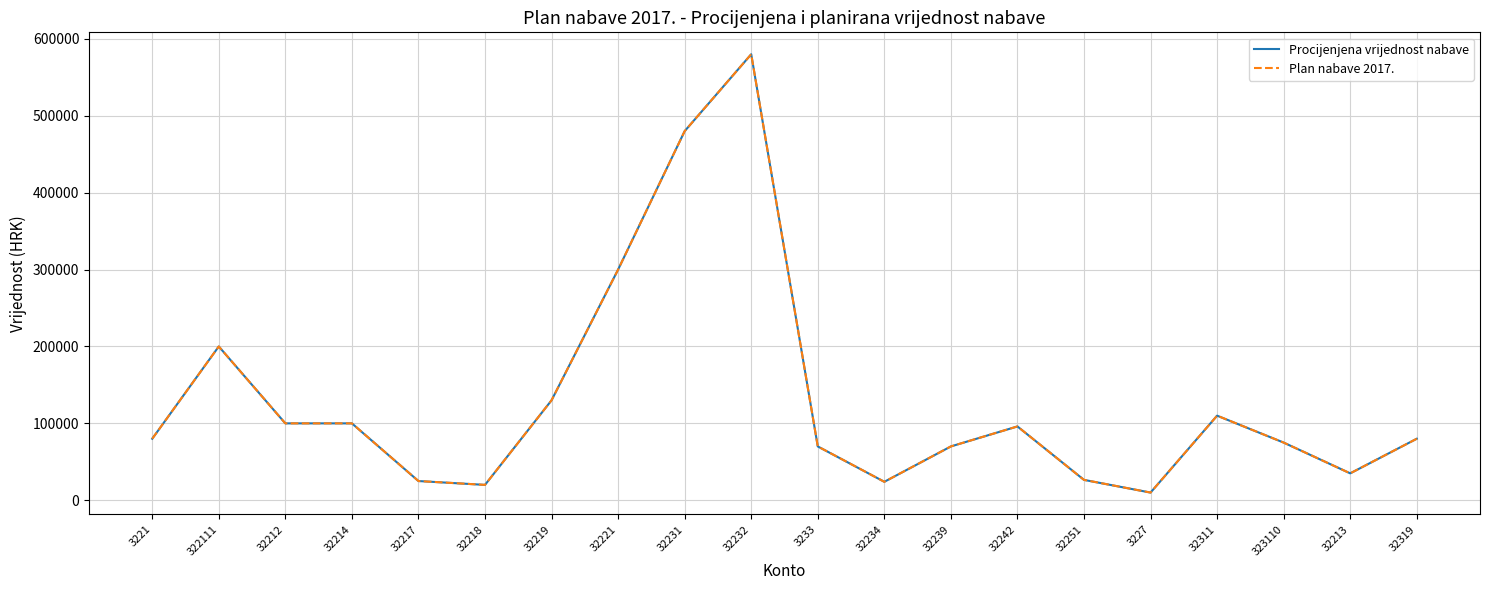

What is the total value across all series at 32311?

220000